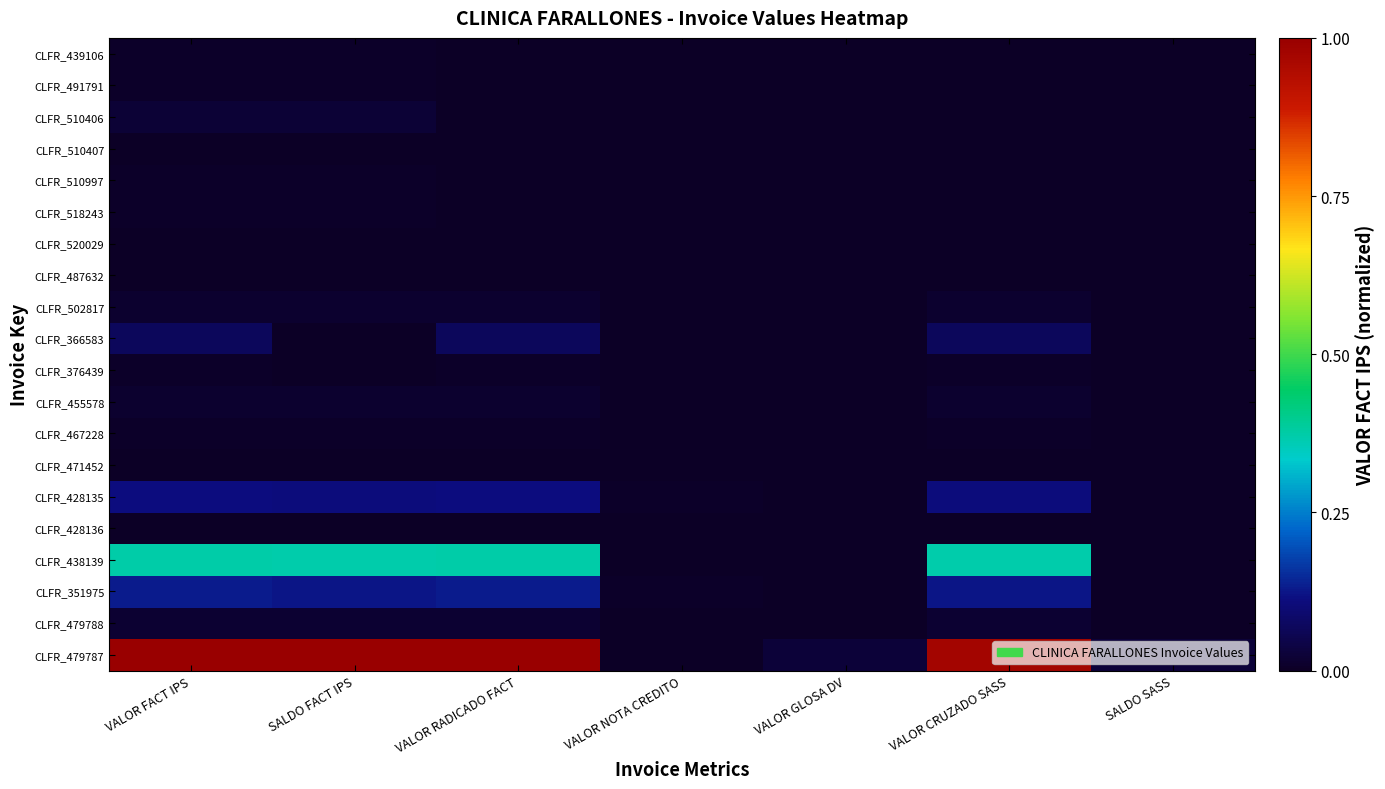

How many series are shown in this chart?

20